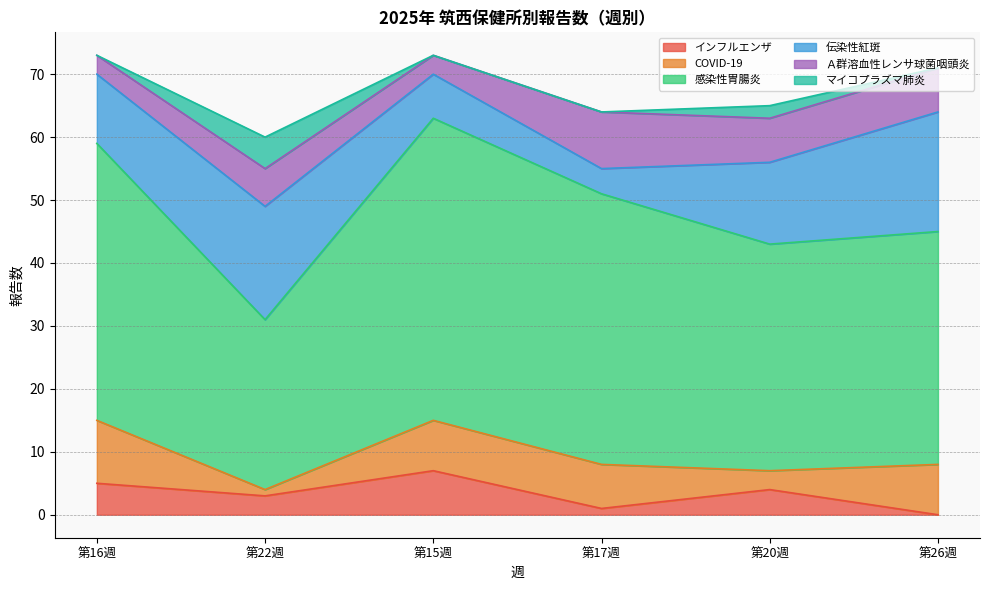

Does the chart have visible grid lines?

Yes